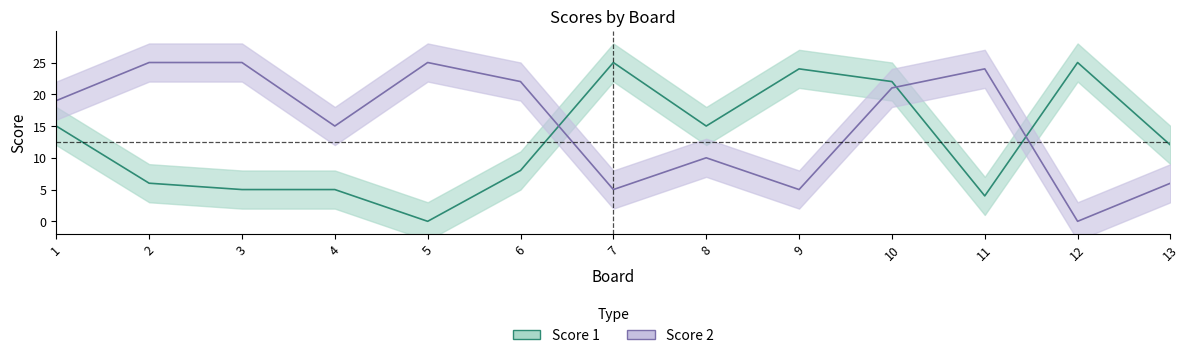

Which series has the largest total across all categories?

Score 2